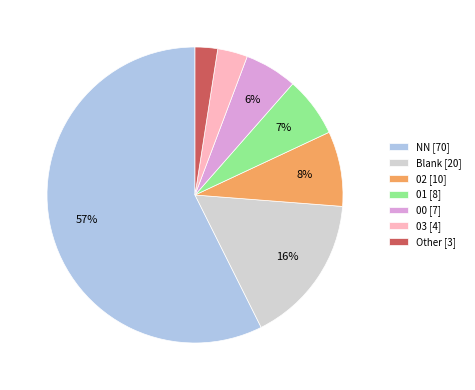

Is there a majority slice in this chart?

Yes